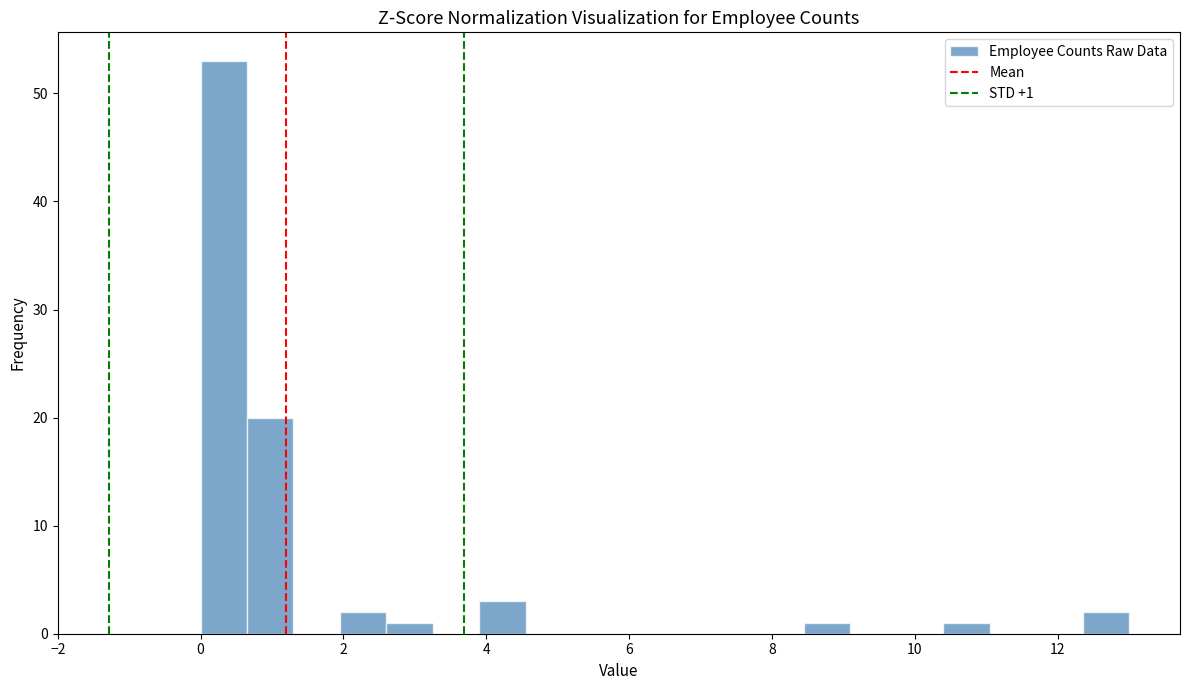

Read against the x-axis, roughly where is the centre of the tallest bar?

0.4